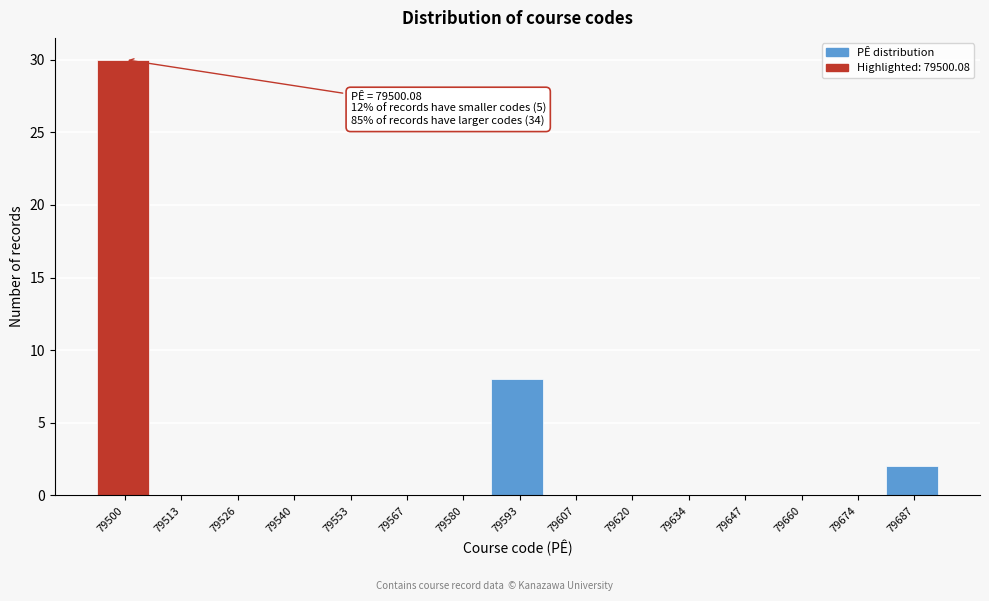

Reading left to right, list all the values displayed in this chart.

79500=30	79513=0	79526=0	79540=0	79553=0	79567=0	79580=0	79593=8	79607=0	79620=0	79634=0	79647=0	79660=0	79674=0	79687=2